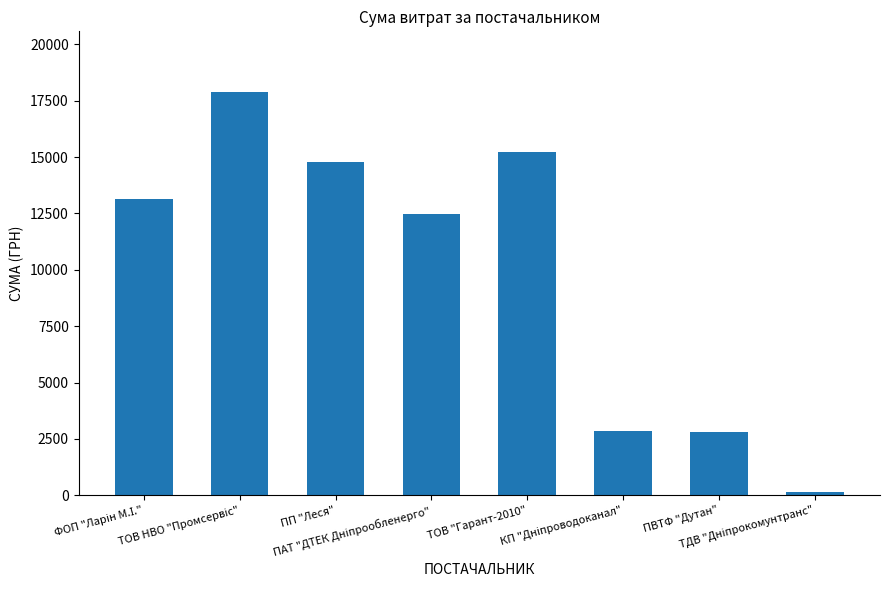

What is the value of the 2nd bar from the left?

17893.9